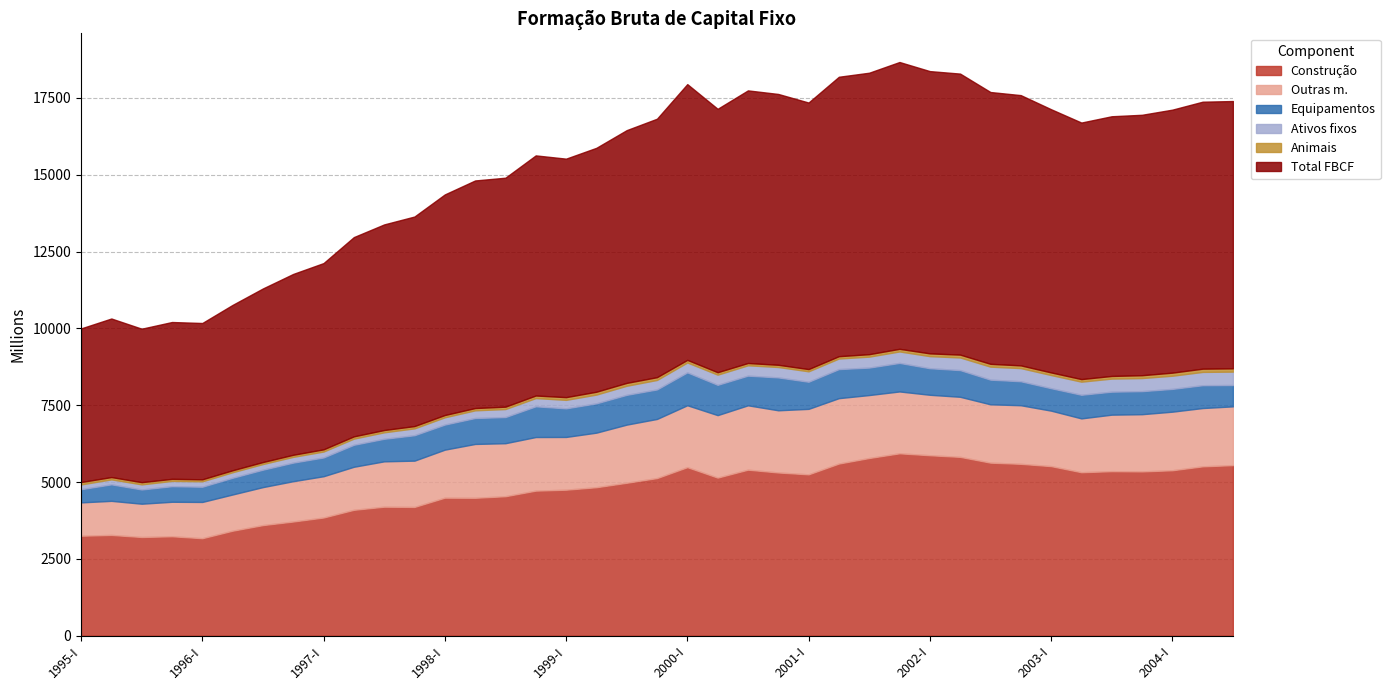

True or false: Total FBCF and Construção intersect in this chart.

False